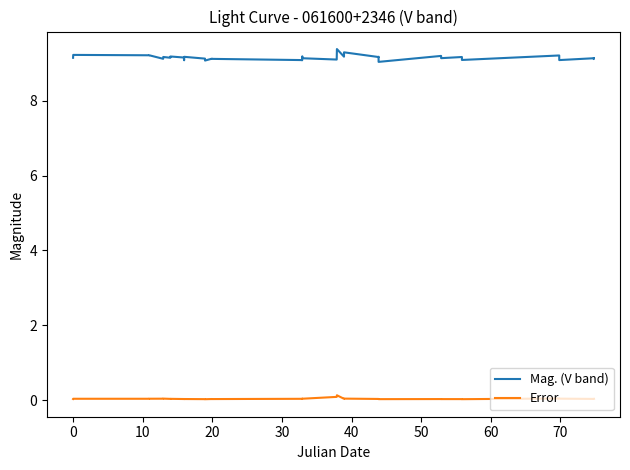

What is the difference between the second highest and minimum values in the Error series?

0.1